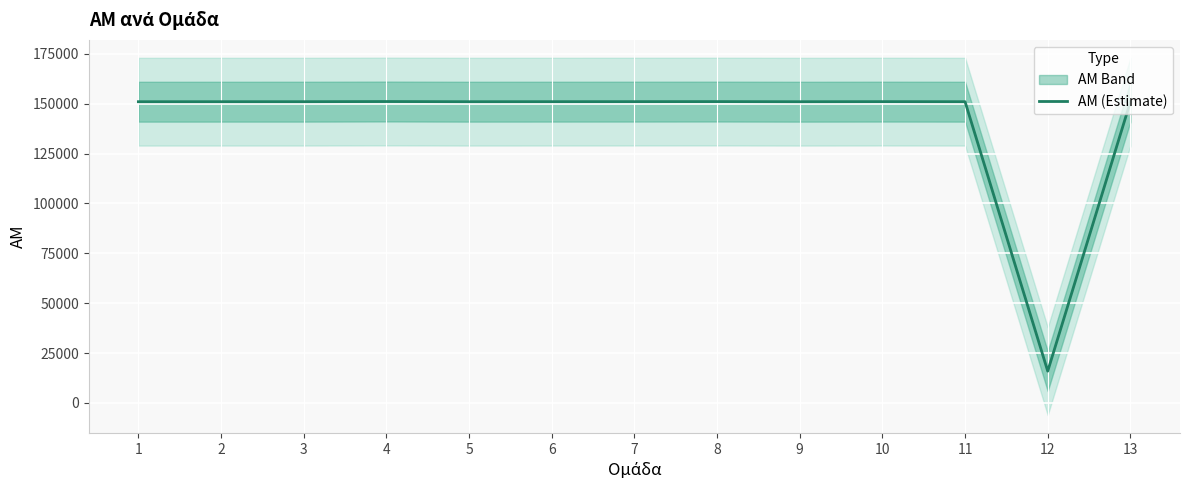

At which category does the data reach its first local peak?

4